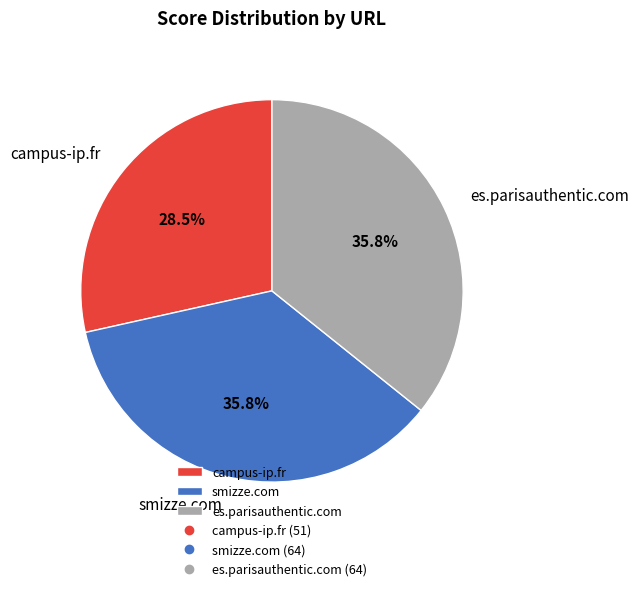

Count the number of slices in the pie.

3